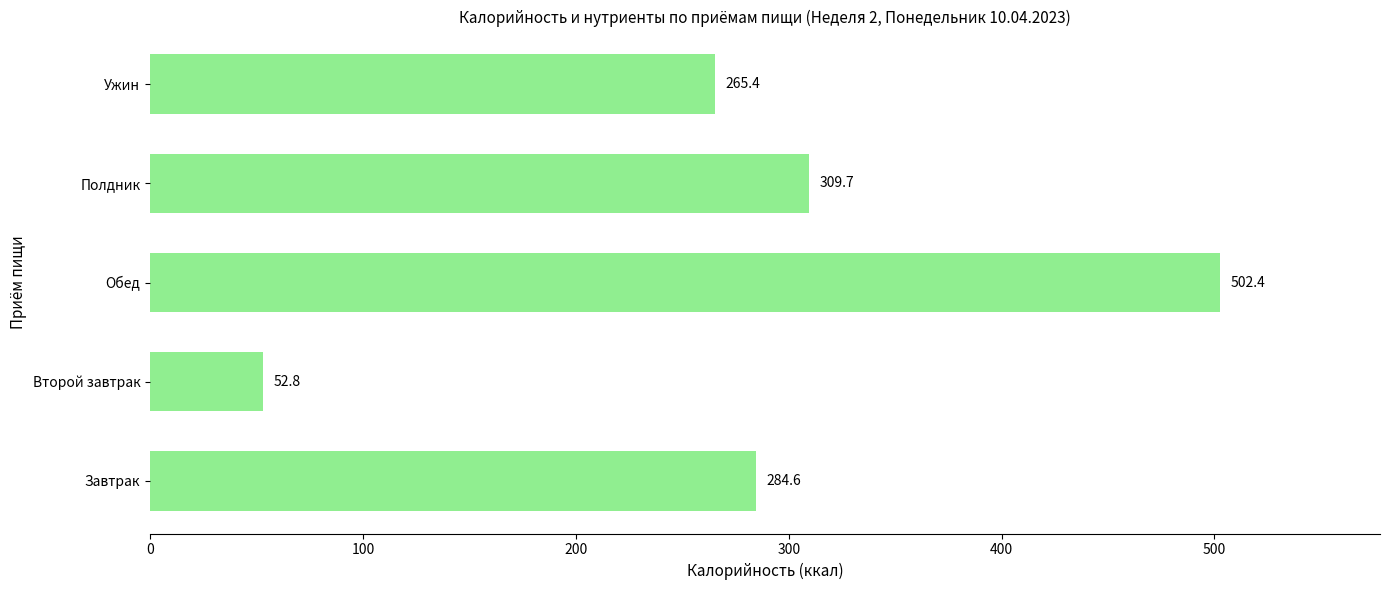

How many bars are there in total?

5